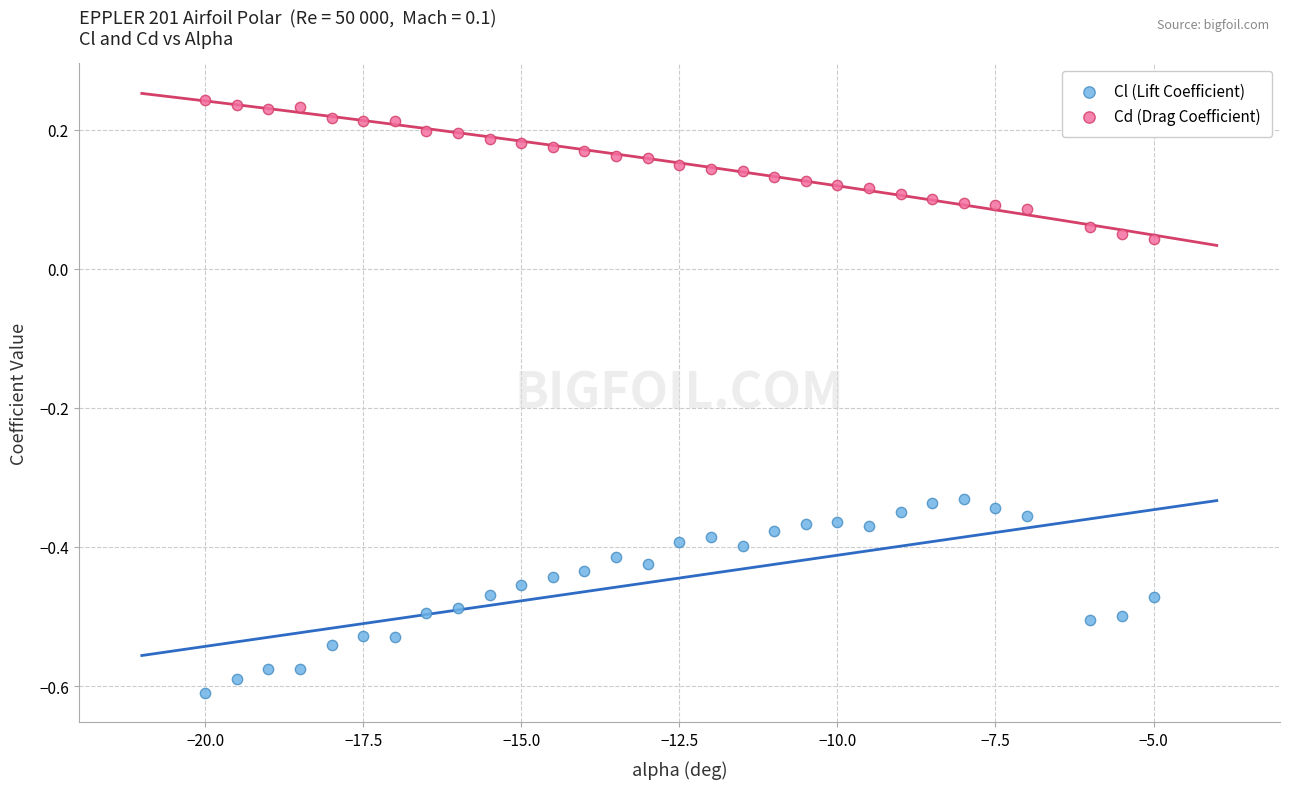

Across all data points, what is the range of X values (max minus min)?

15.0